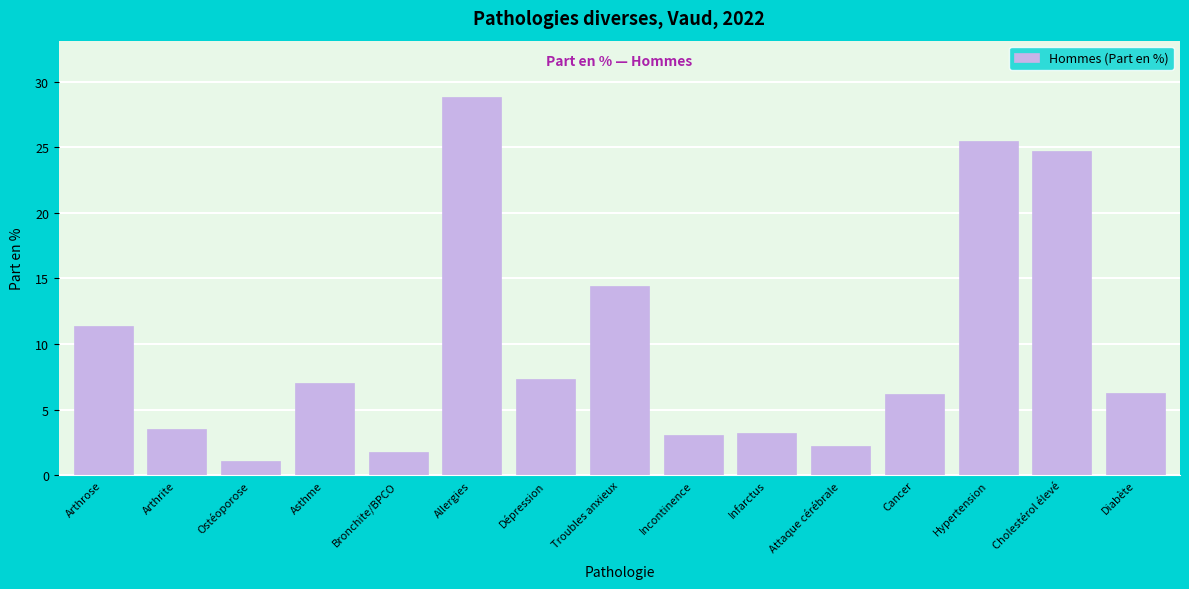

At which category does the chart reach its minimum across all series?

Ostéoporose